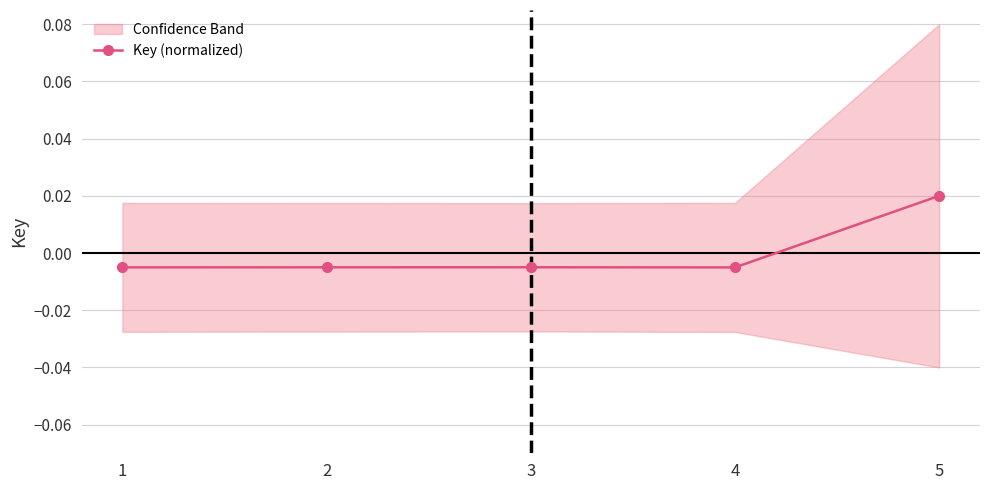

Where is the data nearest to the value 0?

3